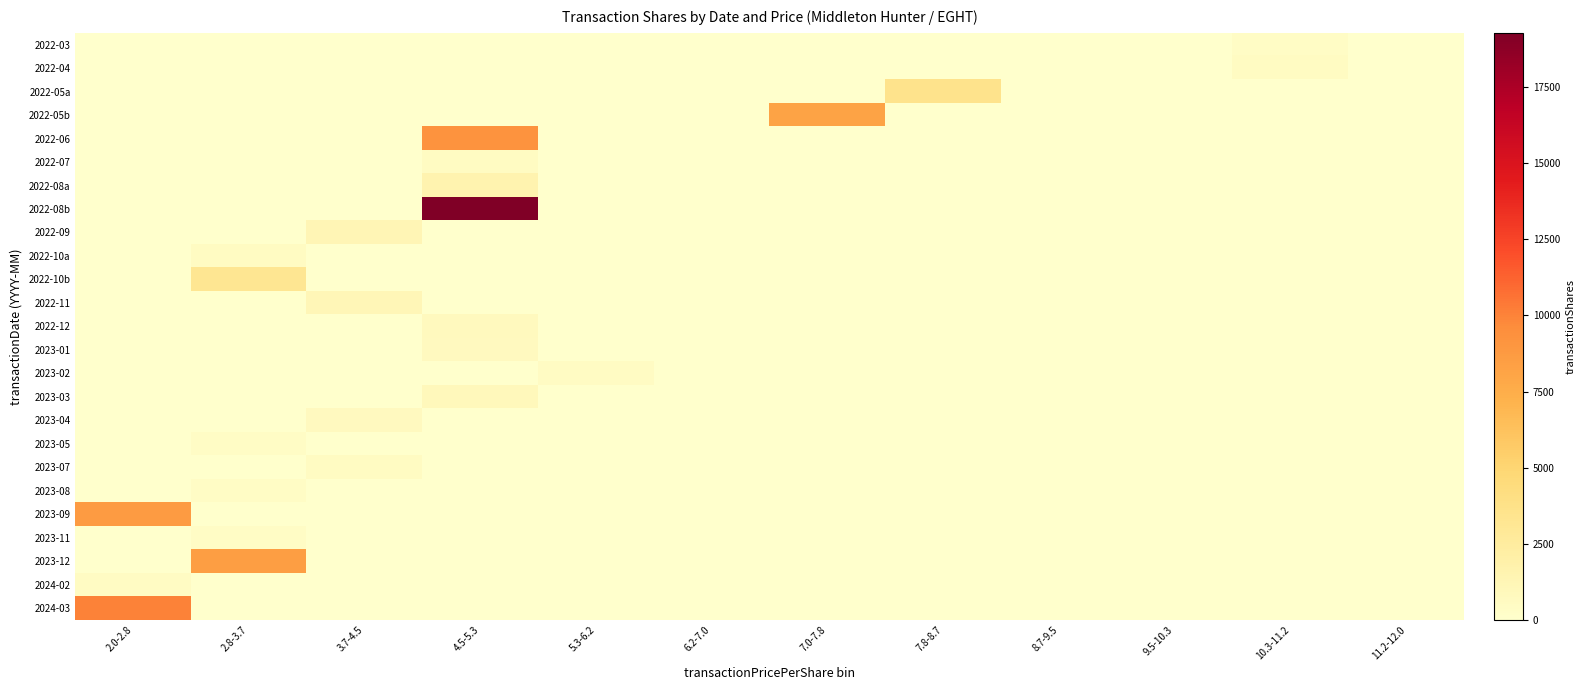

Which series has the largest range (max minus min)?

2022-08b